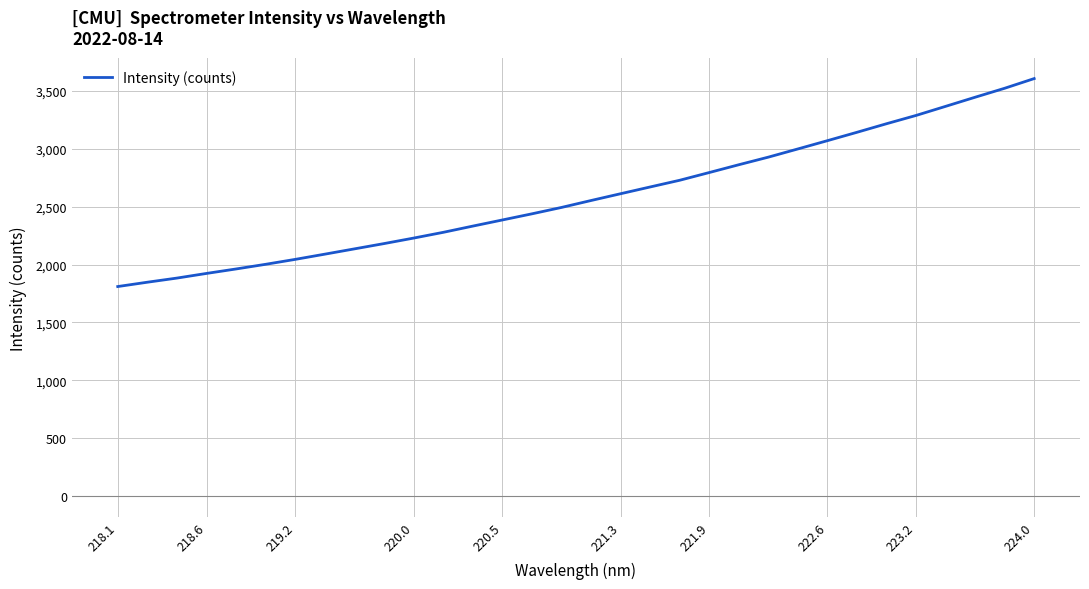

What is the difference between the maximum and minimum values?

1794.5